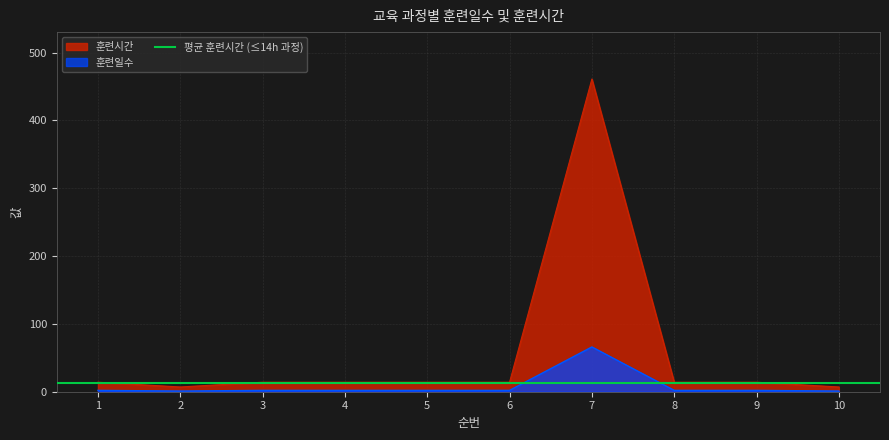

Which series changed the most between 3 and 5?

훈련일수